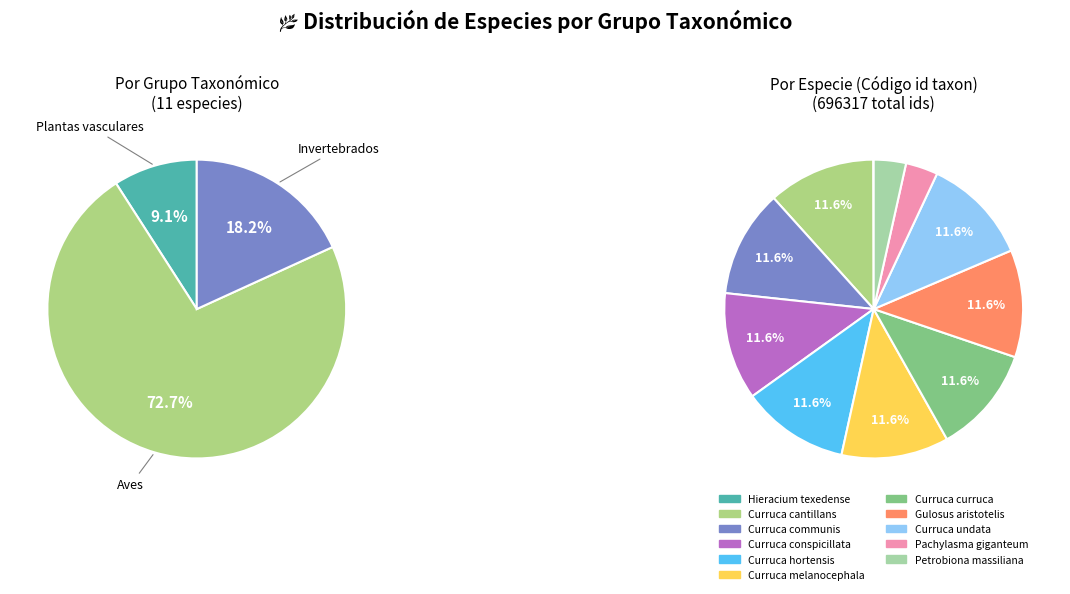

Is Curruca communis the majority of the pie?

No